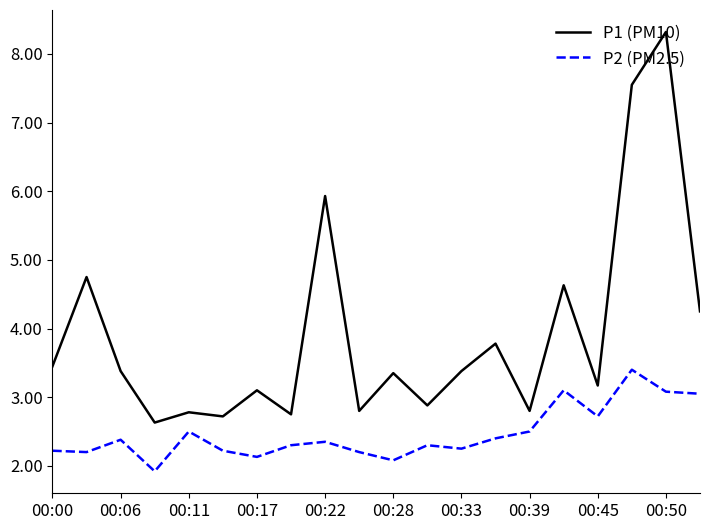

True or false: P2 (PM2.5) and P1 (PM10) intersect in this chart.

False